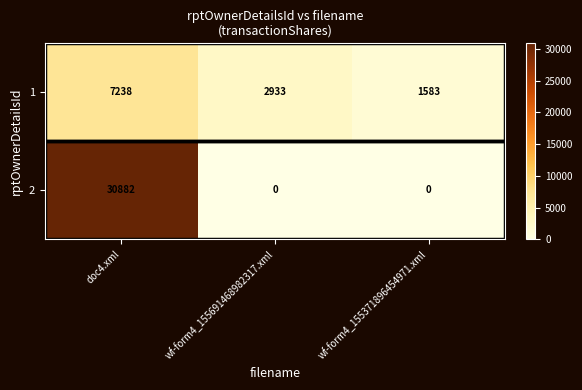

At which category does the chart reach its peak across all series?

doc4.xml